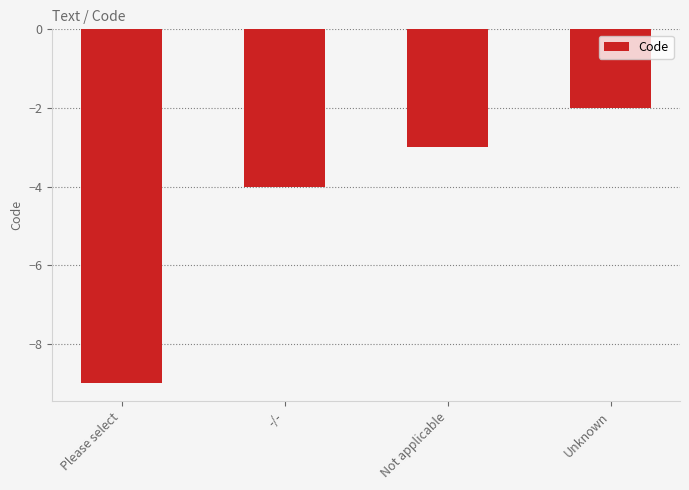

Reading left to right, list all the values displayed in this chart.

Please select=-9	-/-=-4	Not applicable=-3	Unknown=-2